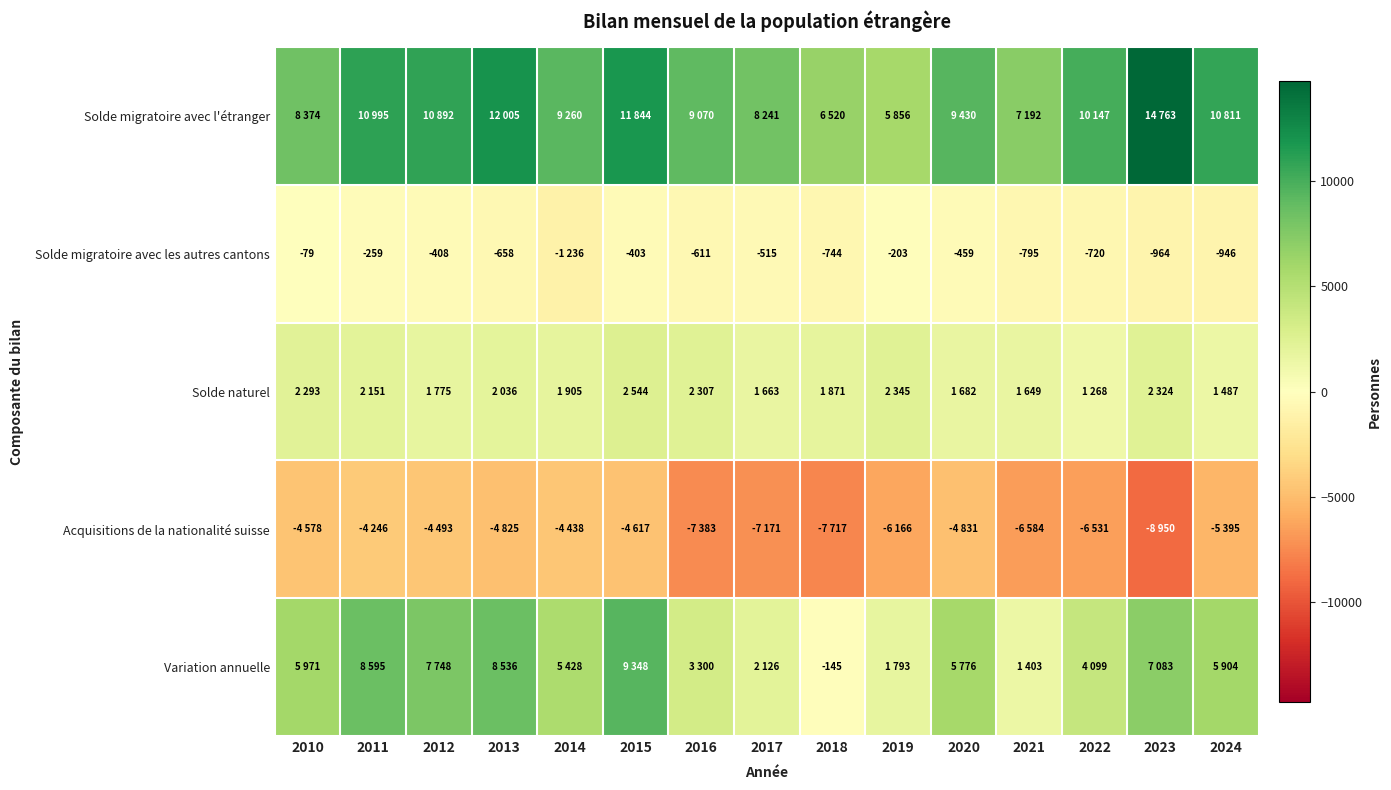

What is the difference between the highest and lowest values at 2013?

16830